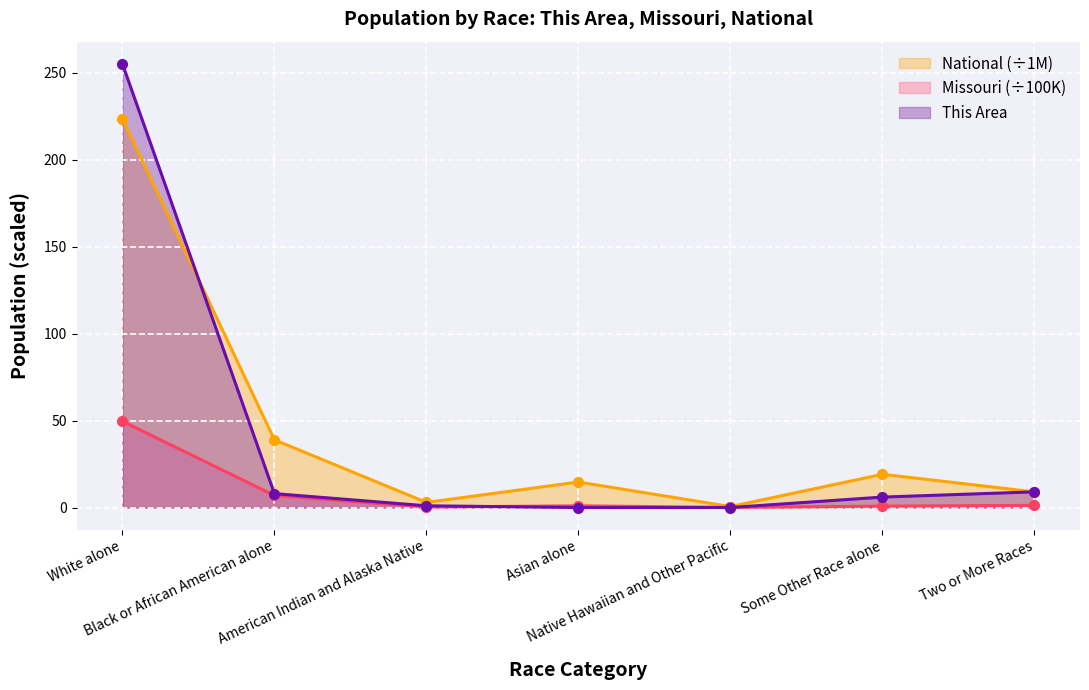

Which label corresponds to the largest value in the chart?

White alone